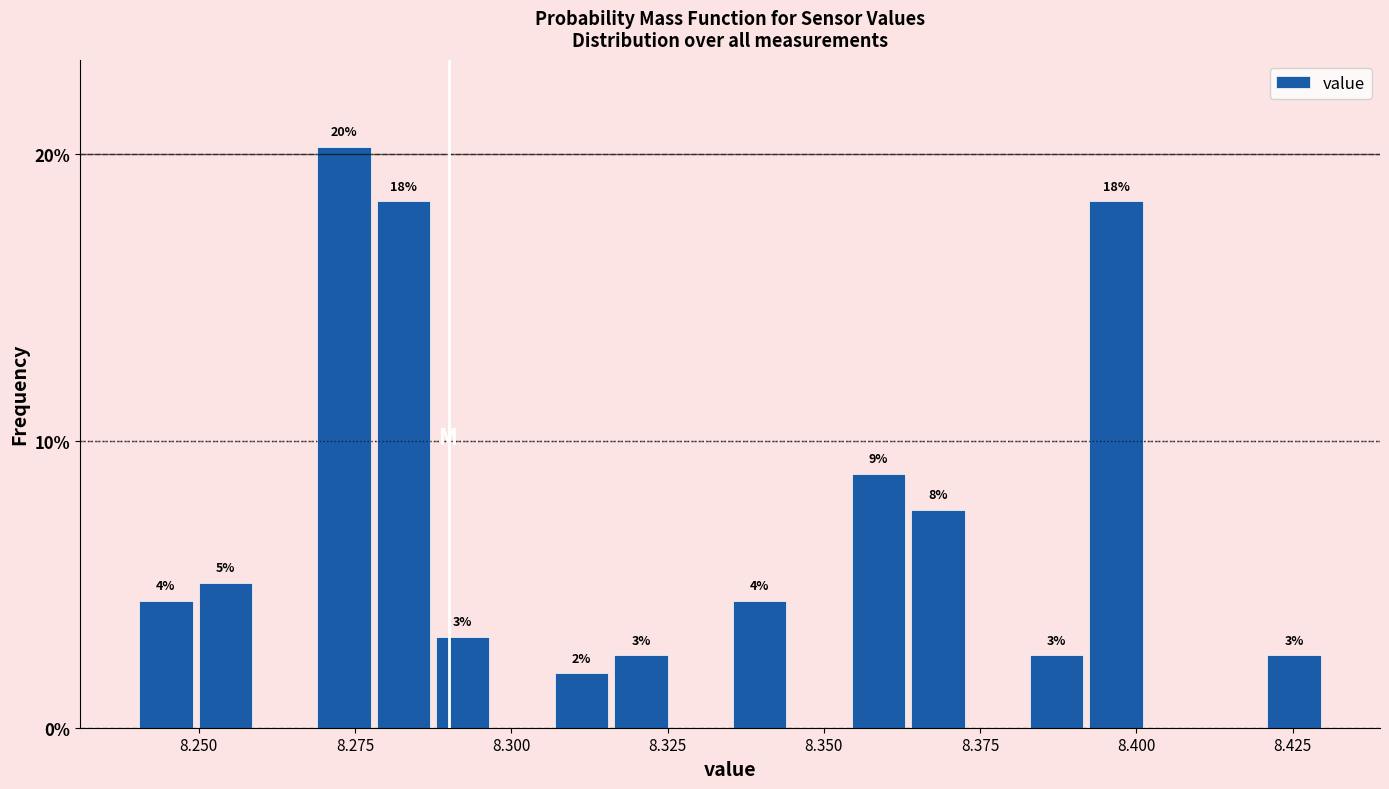

Around what value on the x-axis is the tallest bar? Give the approximate position of its centre, as read against the axis.

8.275